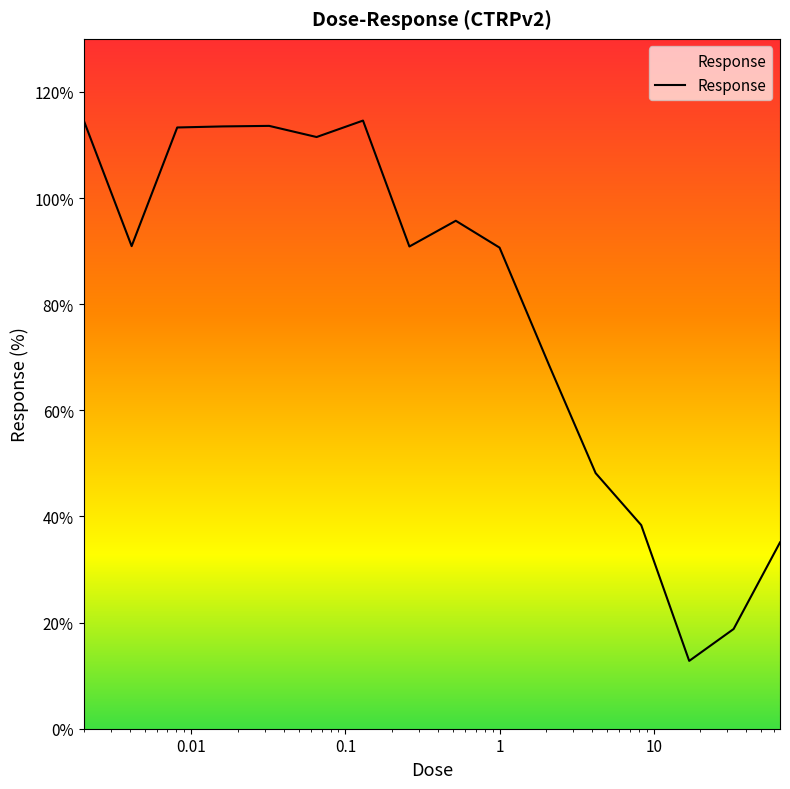

What is the difference between the maximum and minimum values?

101.9